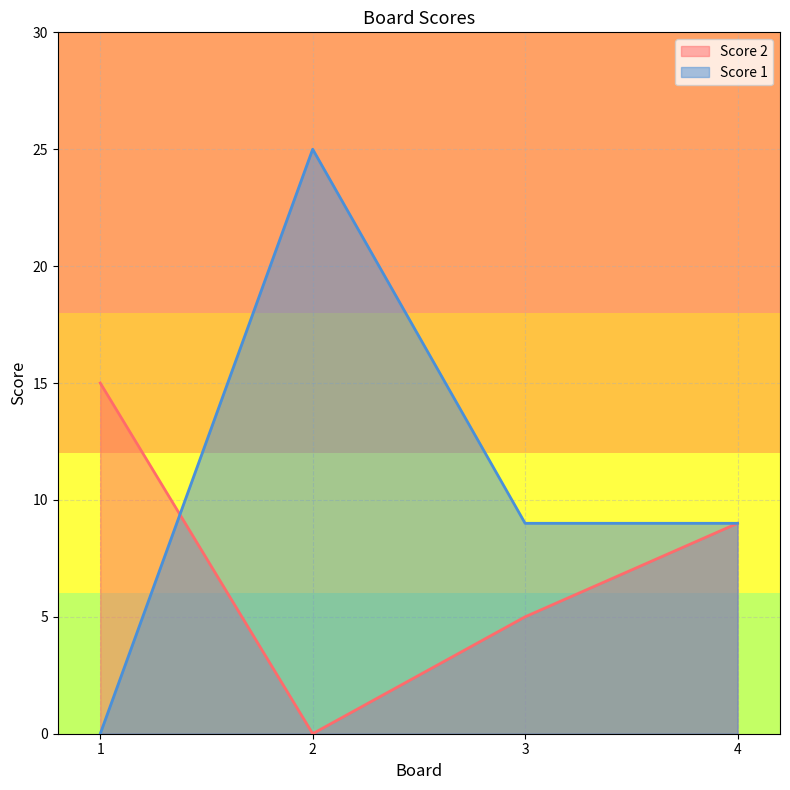

The Score 2 series shows 9 at 4. True or false?

True